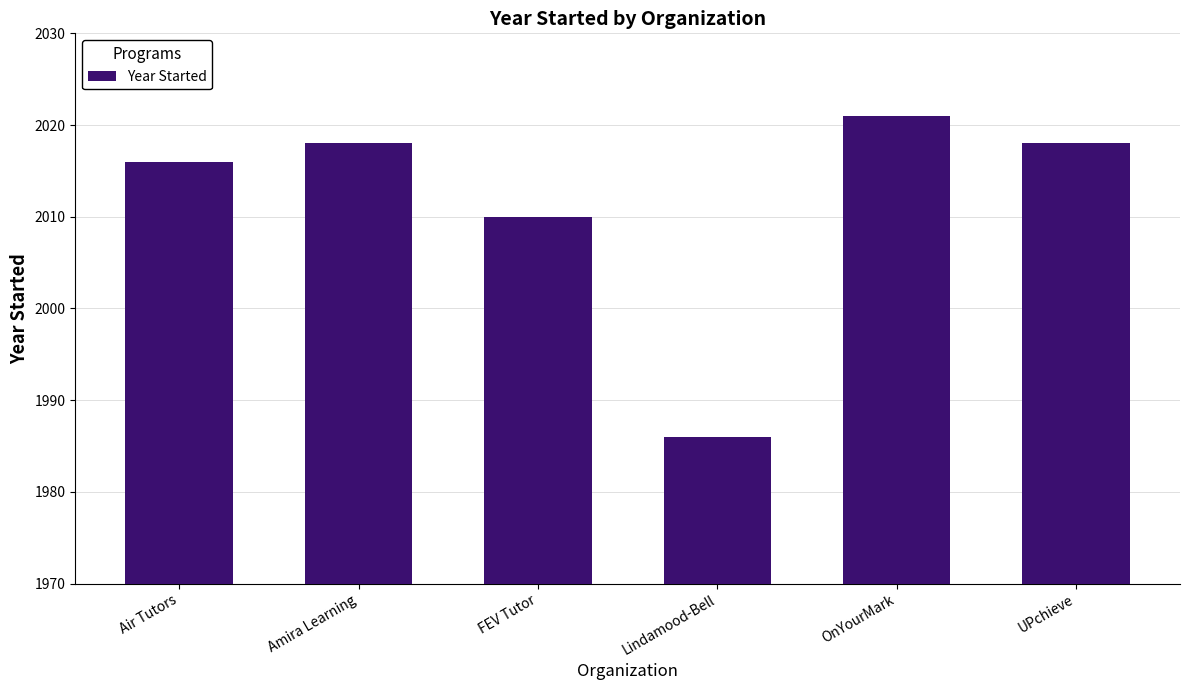

Reading left to right, what are all the values shown in this chart?

Air Tutors=2016	Amira Learning=2018	FEV Tutor=2010	Lindamood-Bell=1986	OnYourMark=2021	UPchieve=2018